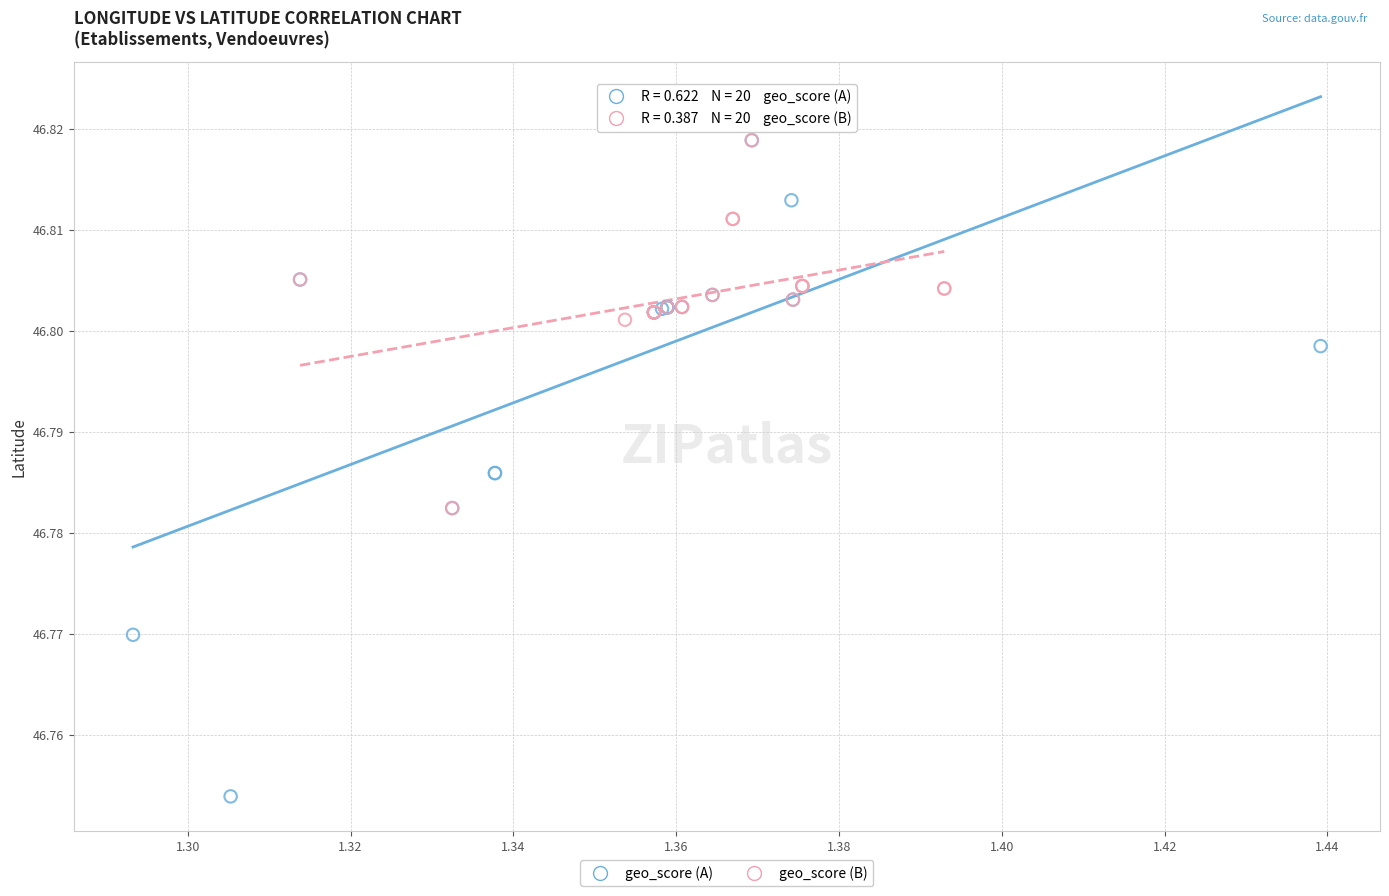

What are all the series names shown in the legend?

geo_score (A), geo_score (B)